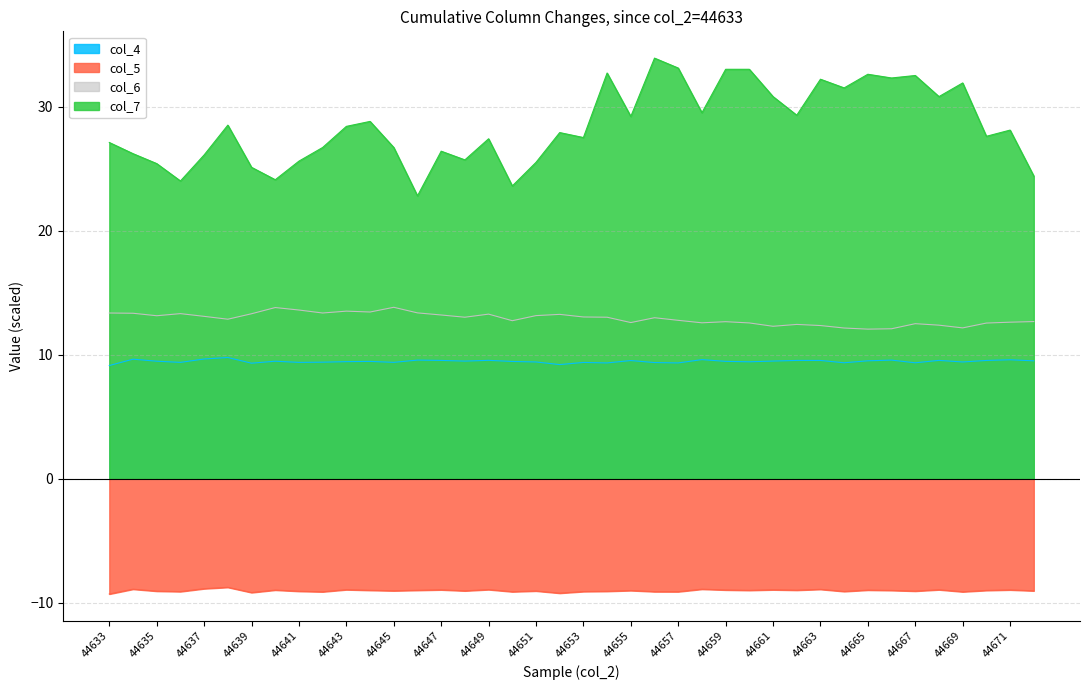

What is the sum of the col_4 values at 44658 and 44634?

19.2